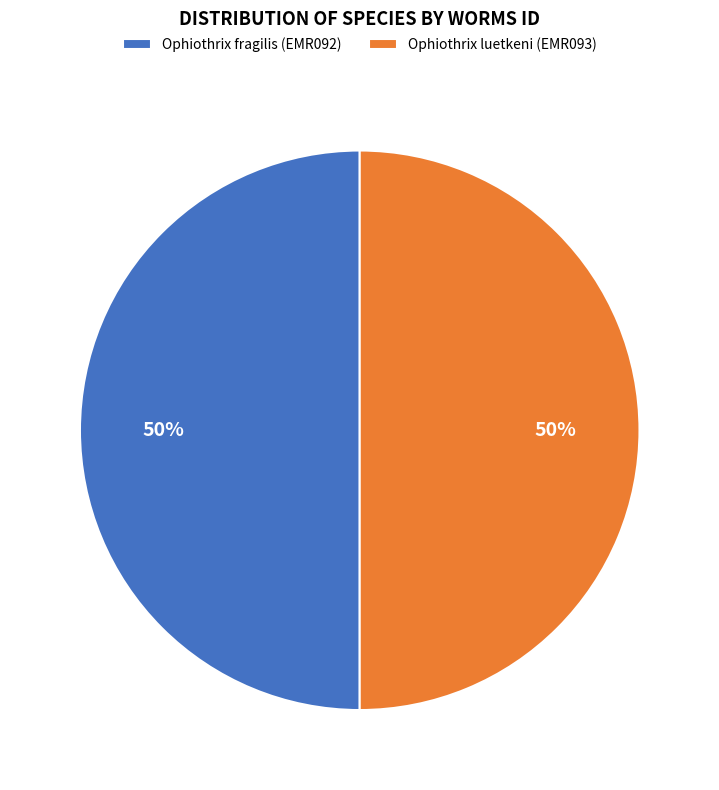

The Ophiothrix fragilis (EMR092) slice represents 50% of the pie. True or false?

True